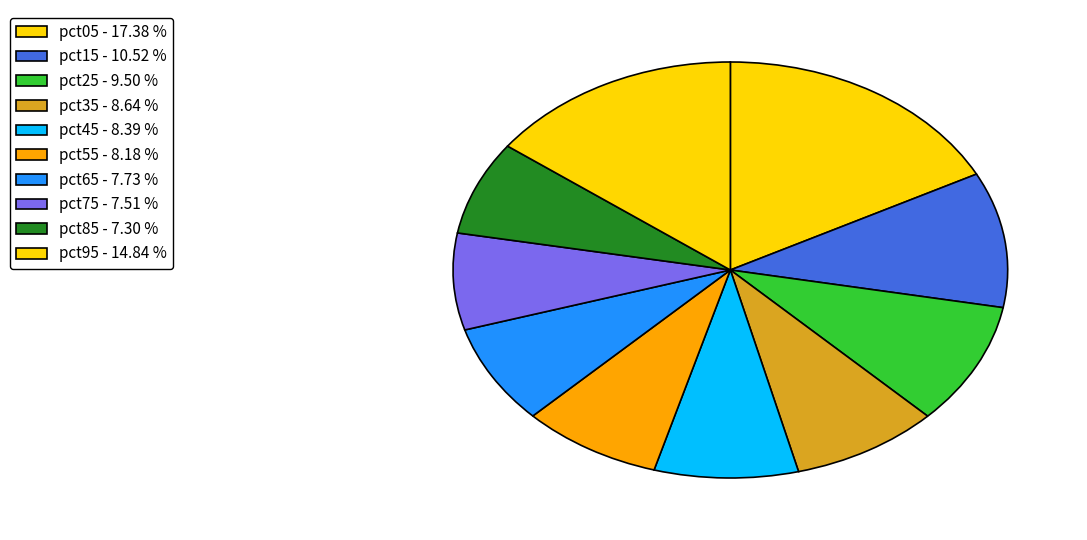

To the nearest percent, what percentage of the pie is pct35?

9%